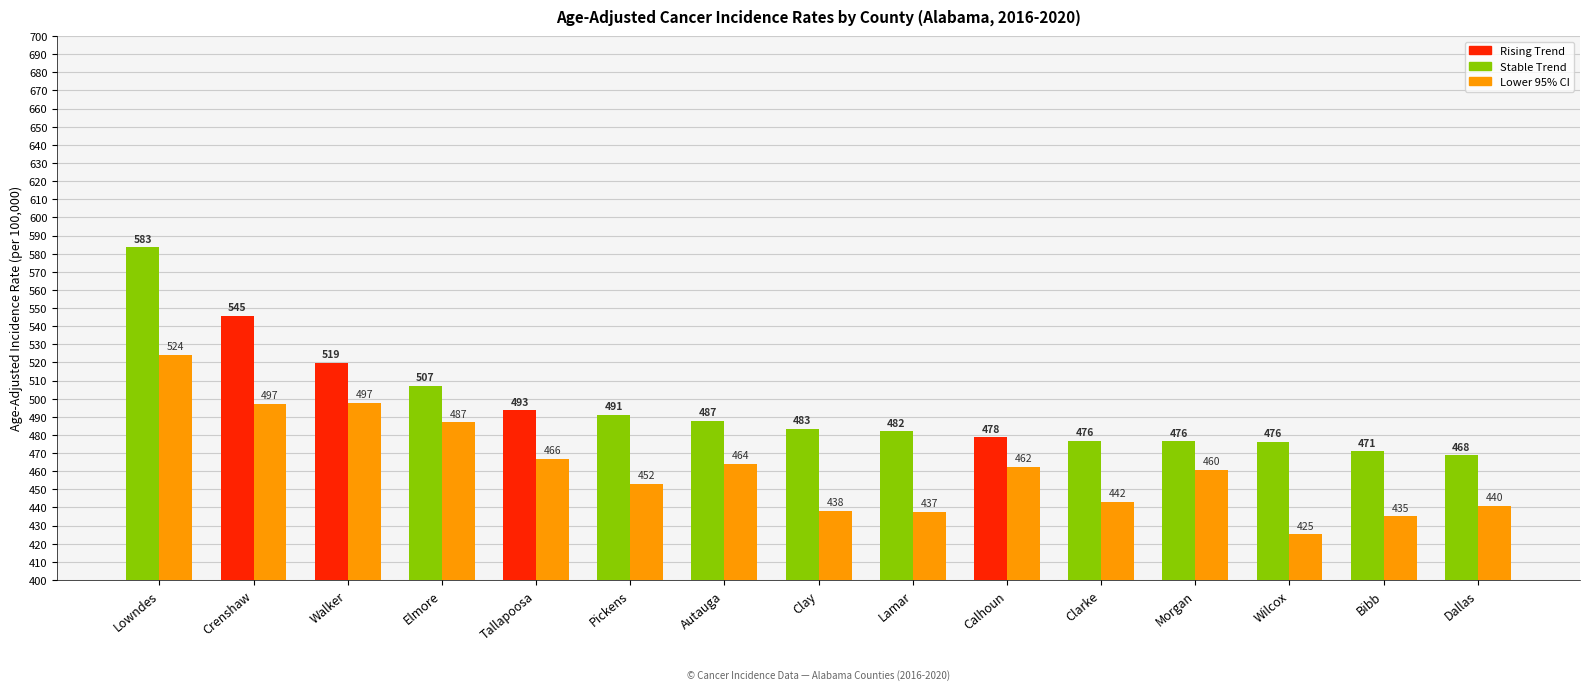

What is the spread (max minus min) of values at Wilcox?

51.0